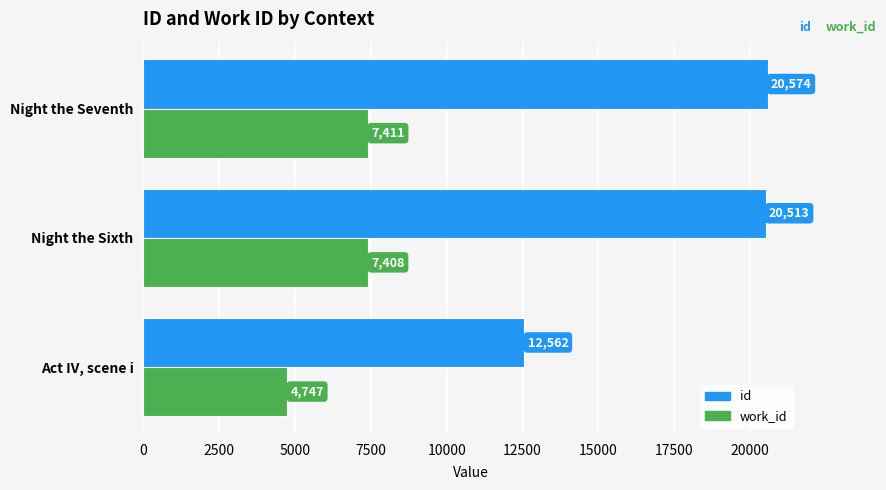

Which category has the lowest value in the id series?

Act IV, scene i